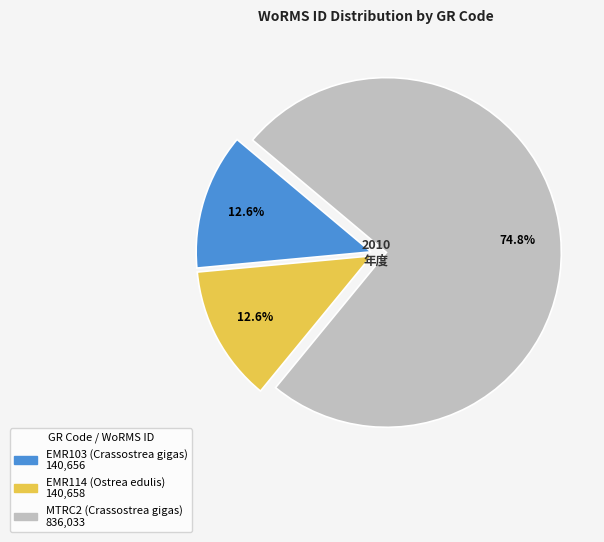

To the nearest percent, what is the difference between the MTRC2 (Crassostrea gigas) and EMR103 (Crassostrea gigas) slice percentages?

62%